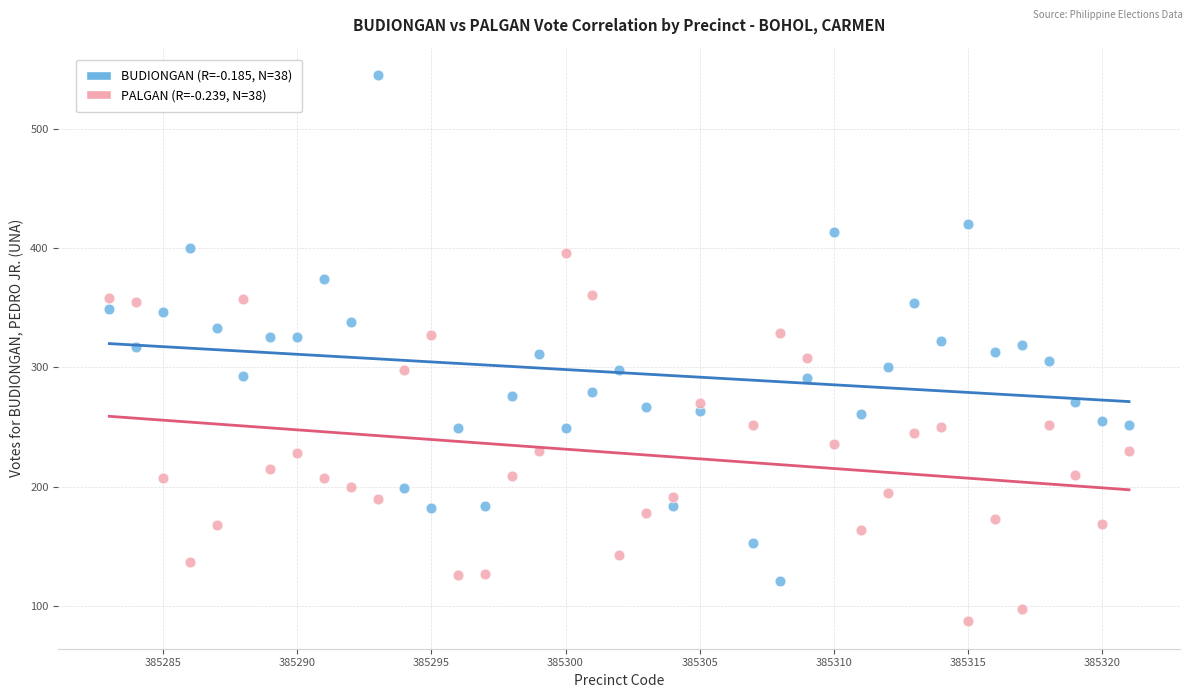

Across all data points, what is the range of Y values (max minus min)?

458